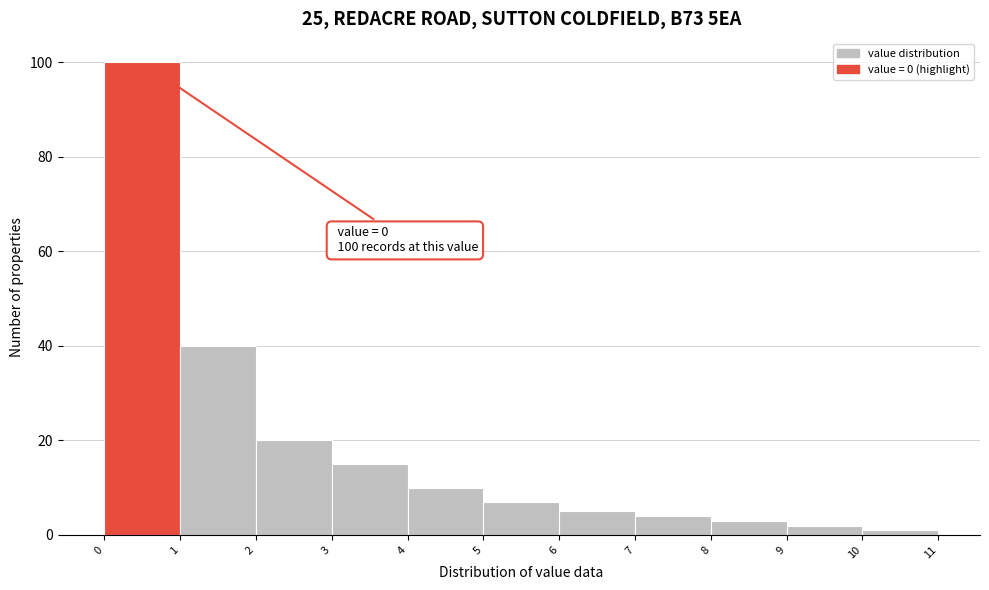

Over which range of the x-axis is the bar tallest?

0 to 1